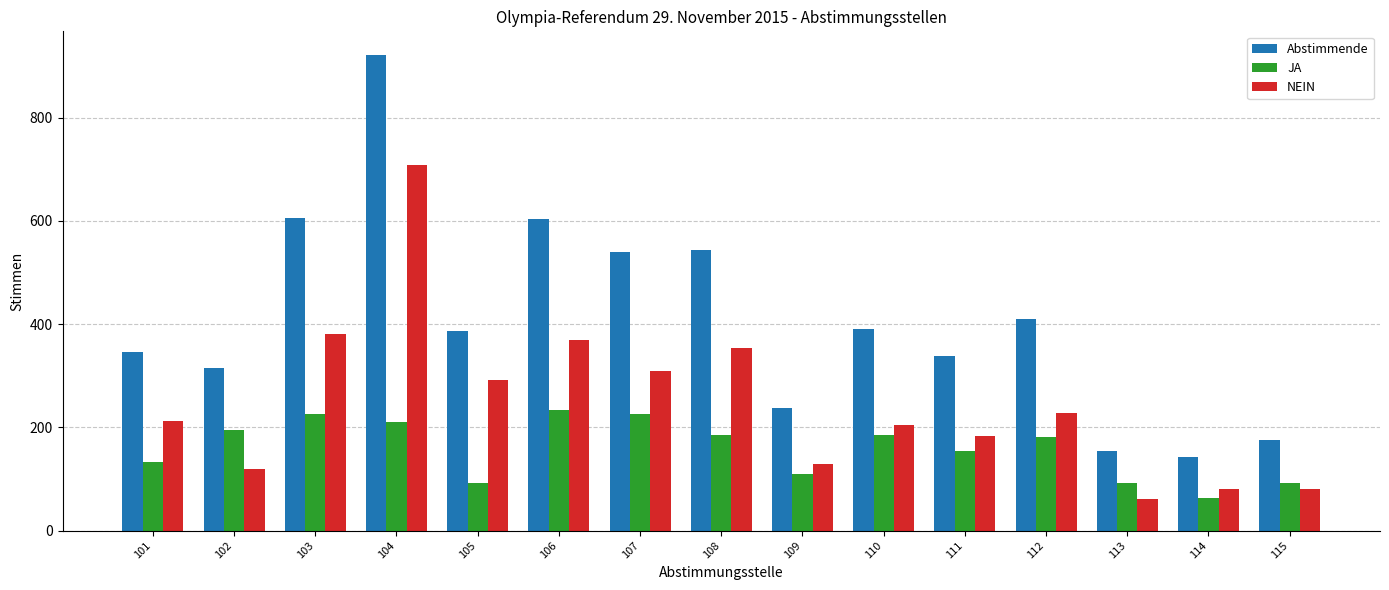

At which label does NEIN reach its peak?

104